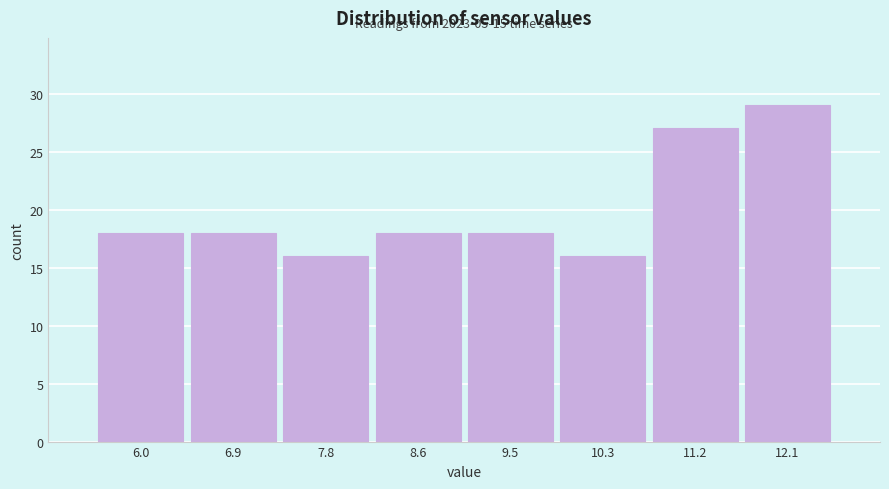

Which range on the x-axis has the tallest bar?

11.6 to 12.5